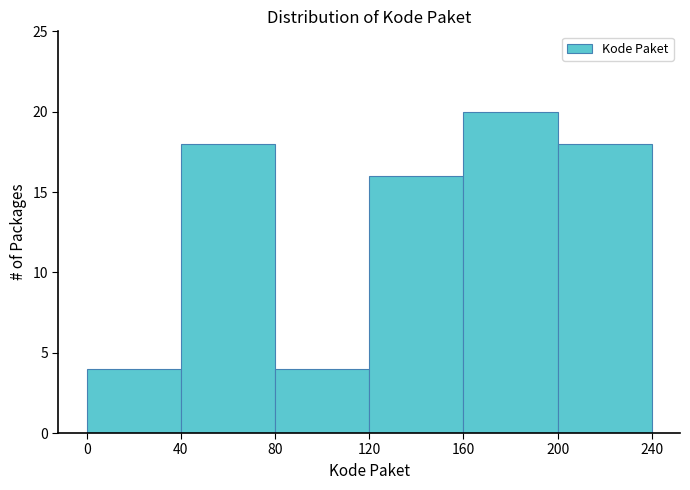

Reading right to left, transcribe all the data shown in this chart.

18	20	16	4	18	4